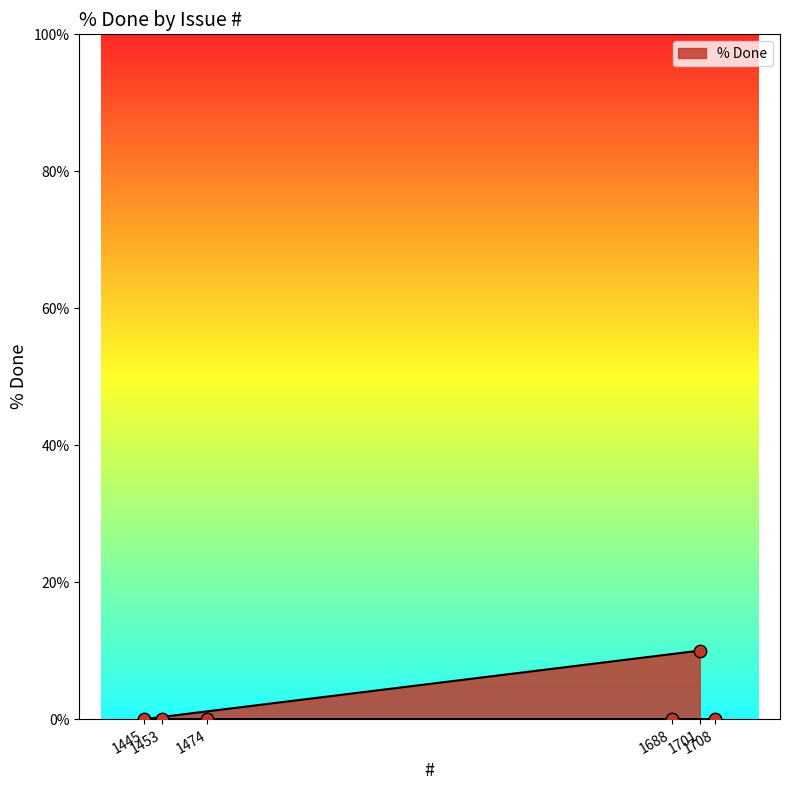

What is the change in value from 1453 to 1701?

+10